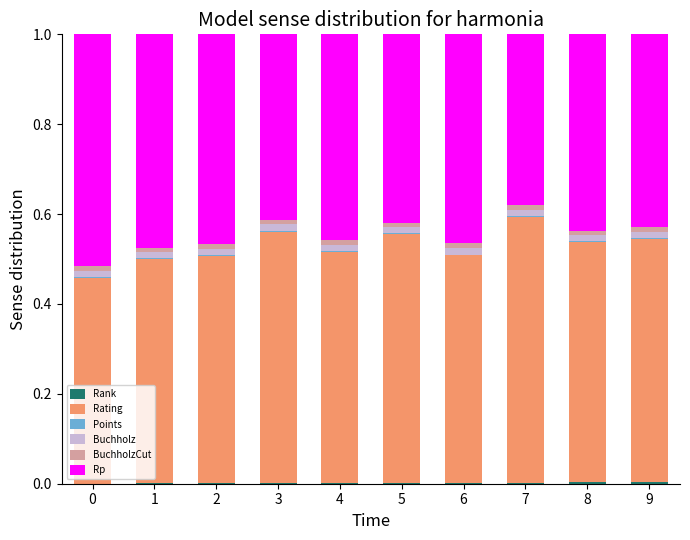

Where is BuchholzCut nearest to the value 0?

5